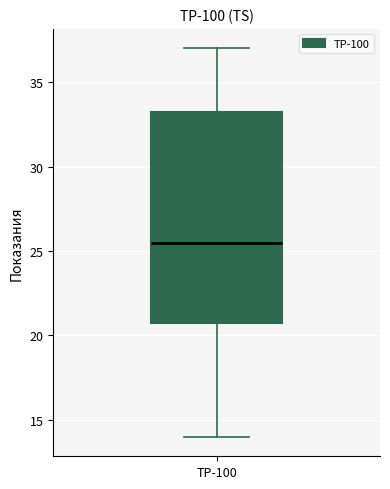

Transcribe this box plot: give where the median line is, the range the box spans, and where the two whiskers end, as read against the y-axis. The values are not printed on the chart, so give them approximately, as read against the axis.

median 25.5, box 21.0 to 33.5, whiskers 14.0 to 37.0